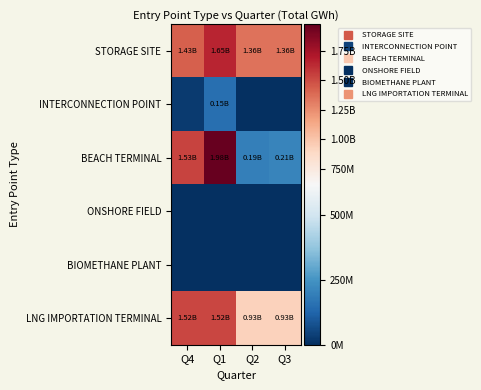

Which label corresponds to the largest value in the chart?

Q1